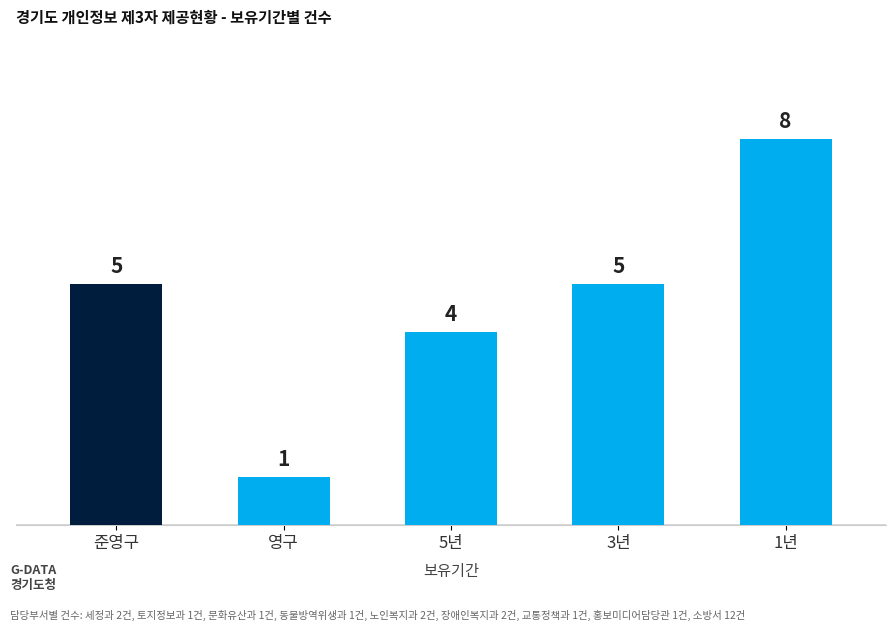

What is the average value?

5